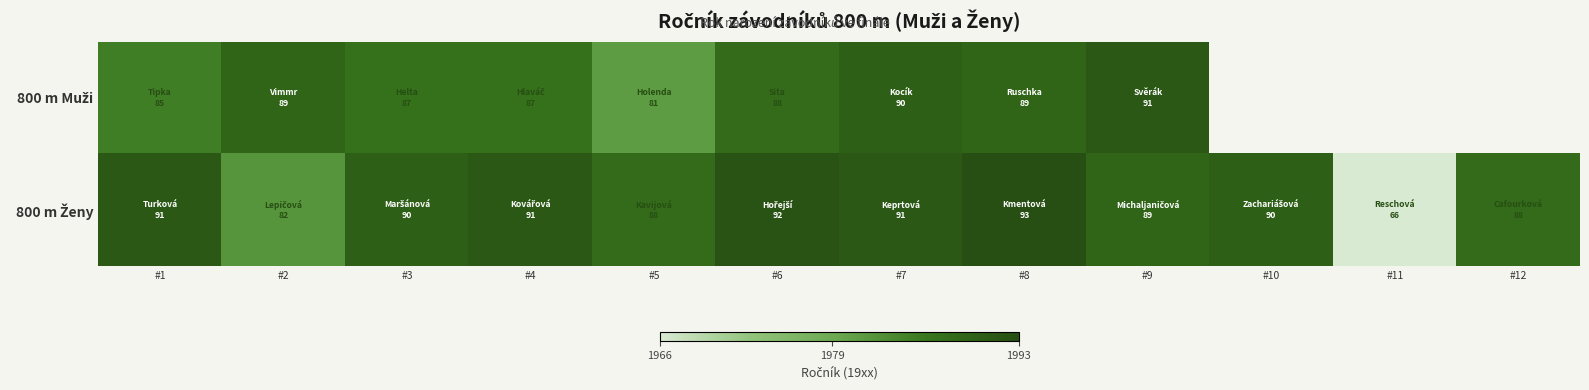

Which category has the highest value in the 800 m Muži series?

#9